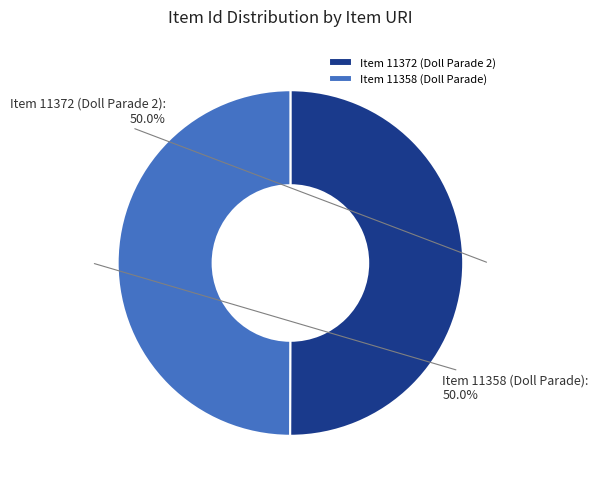

To the nearest percent, what is the average slice percentage?

50%